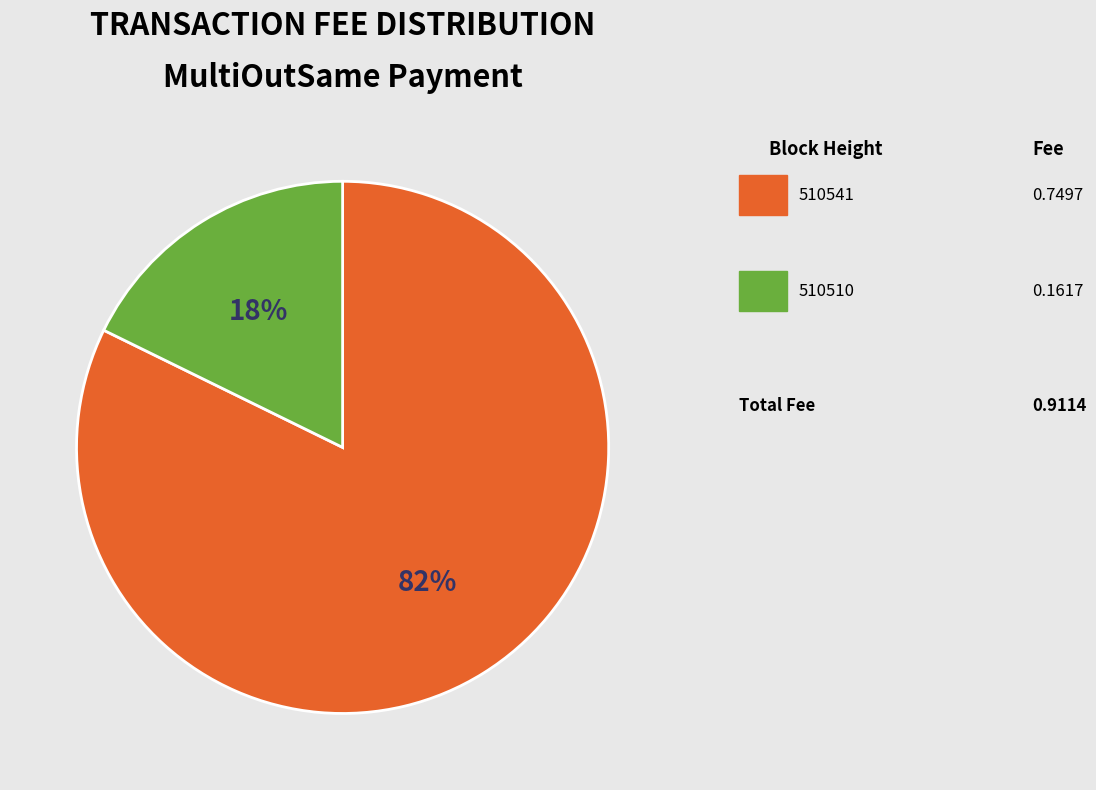

Is there a majority slice in this chart?

Yes